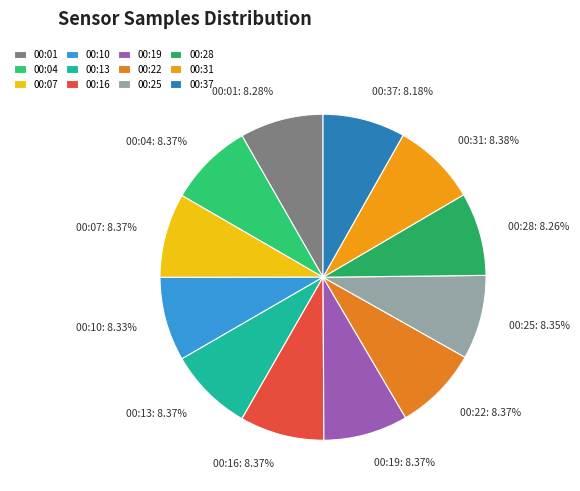

Approximately how many times larger is the value at 00:07 compared to 00:01?

1.0